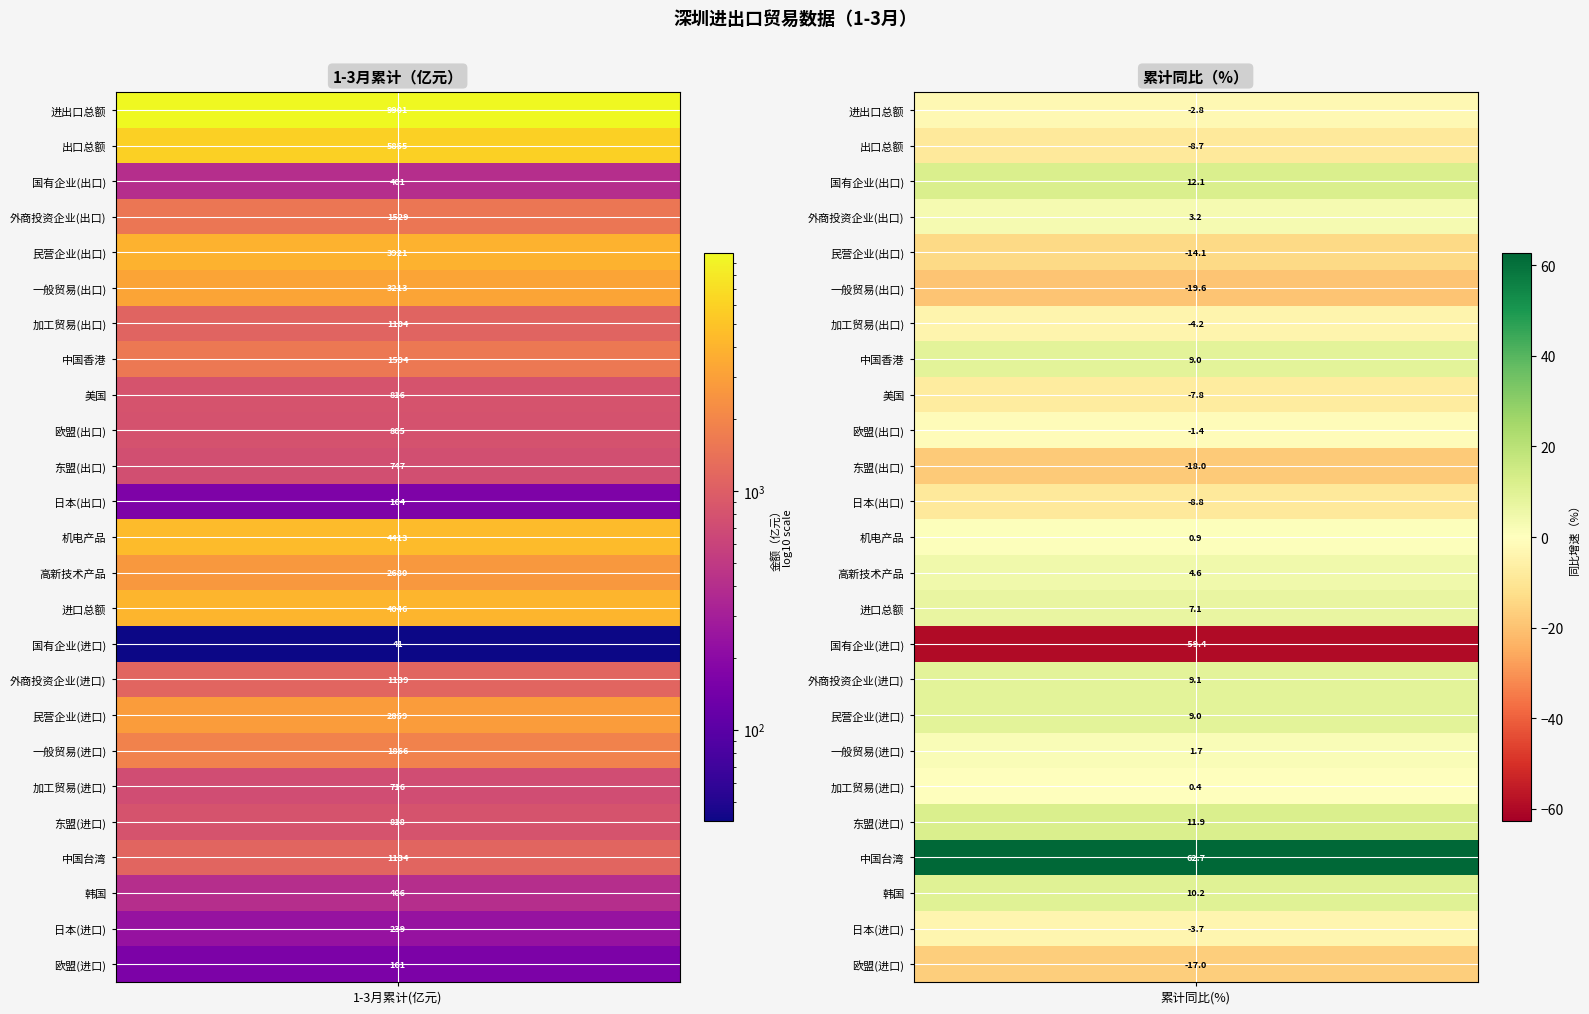

Rank the series at 0 from lowest to highest value.

国有企业(进口), 欧盟(进口), 日本(出口), 日本(进口), 国有企业(出口), 韩国, 加工贸易(进口), 东盟(出口), 欧盟(出口), 美国, 东盟(进口), 加工贸易(出口), 中国台湾, 外商投资企业(进口), 外商投资企业(出口), 中国香港, 一般贸易(进口), 高新技术产品, 民营企业(进口), 一般贸易(出口), 民营企业(出口), 进口总额, 机电产品, 出口总额, 进出口总额